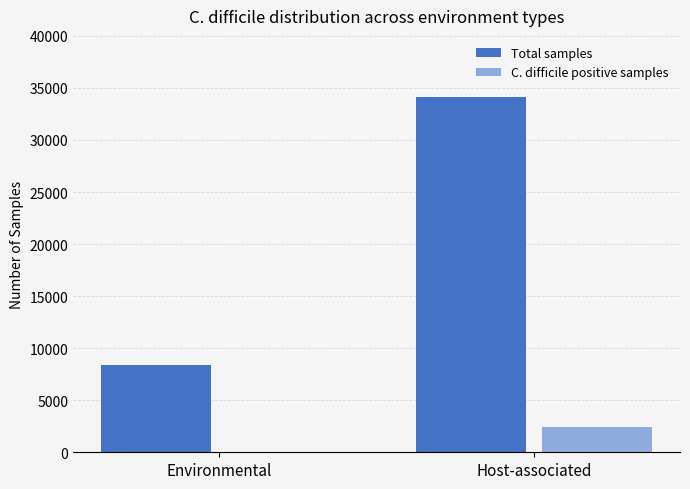

Reading left to right, transcribe all the data shown in this chart.

Total samples: 8409	34141
C. difficile positive samples: 9	2408